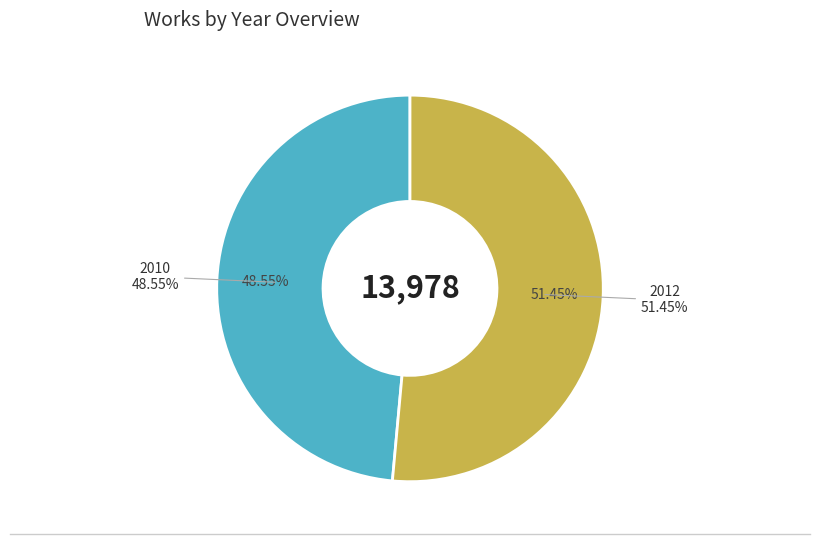

Between 2010 and 2012, which is larger?

2012